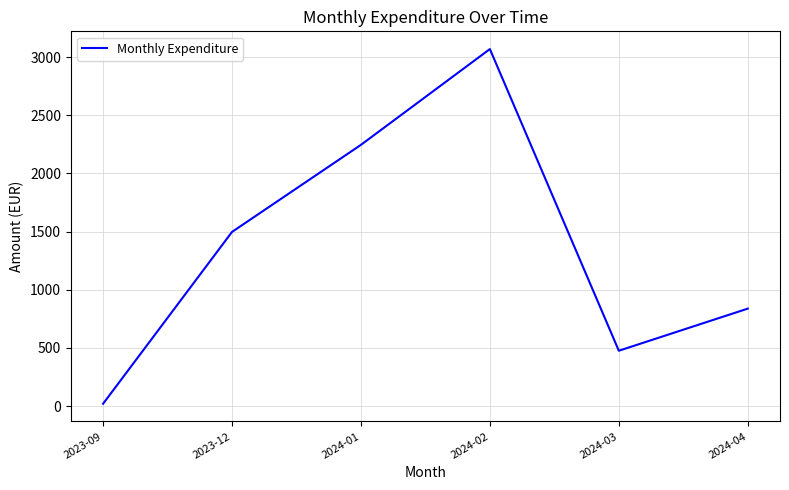

Rank the categories by value from highest to lowest.

2024-02, 2024-01, 2023-12, 2024-04, 2024-03, 2023-09